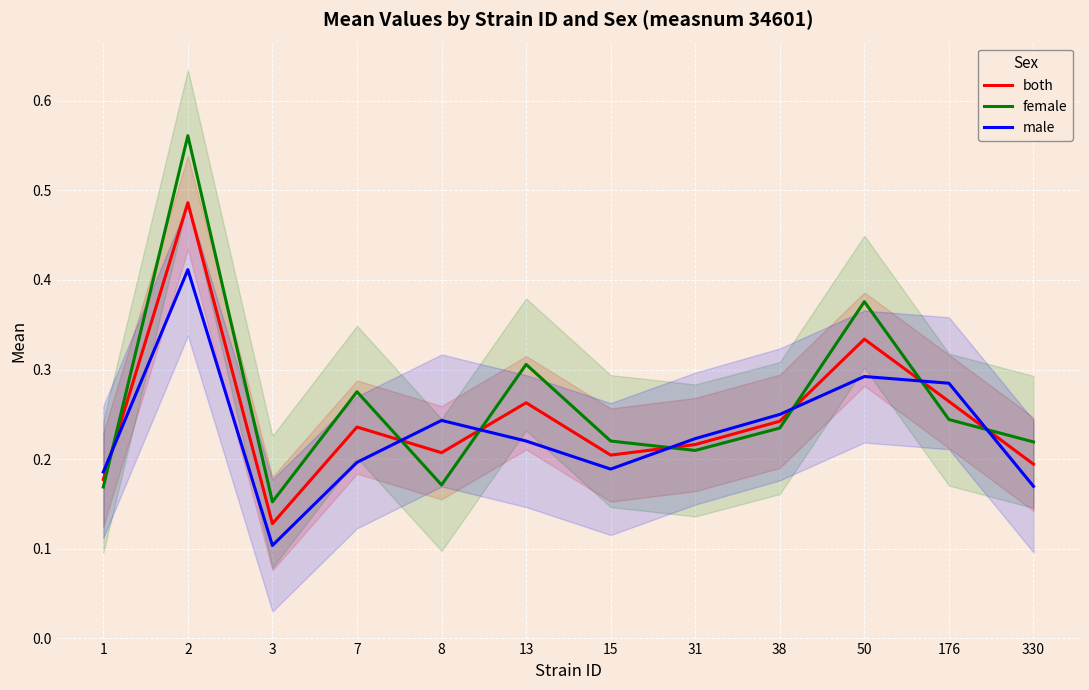

The female series shows 0.2 at 15. True or false?

True